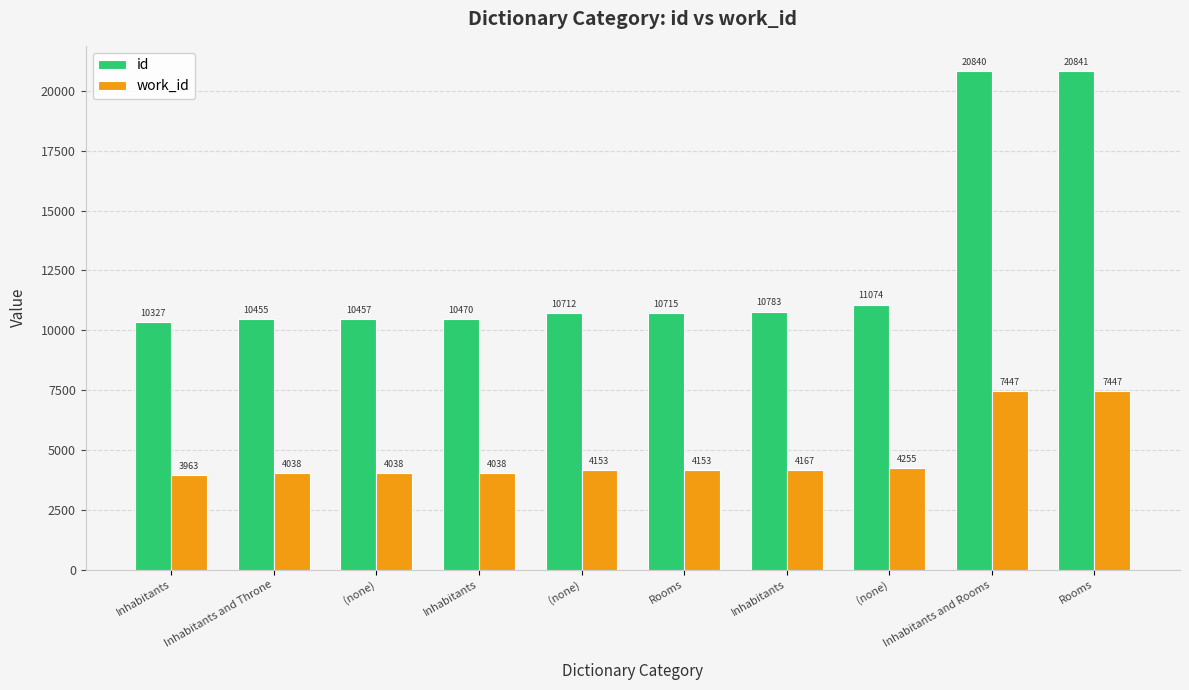

What is the difference between the work_id values at (none) and Inhabitants and Throne?

217